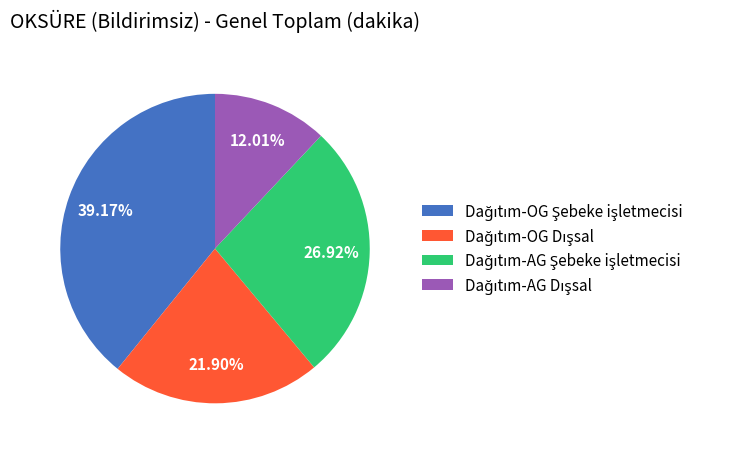

Combined, do Dağıtım-OG Şebeke işletmecisi and Dağıtım-AG Şebeke işletmecisi account for over 50%?

Yes